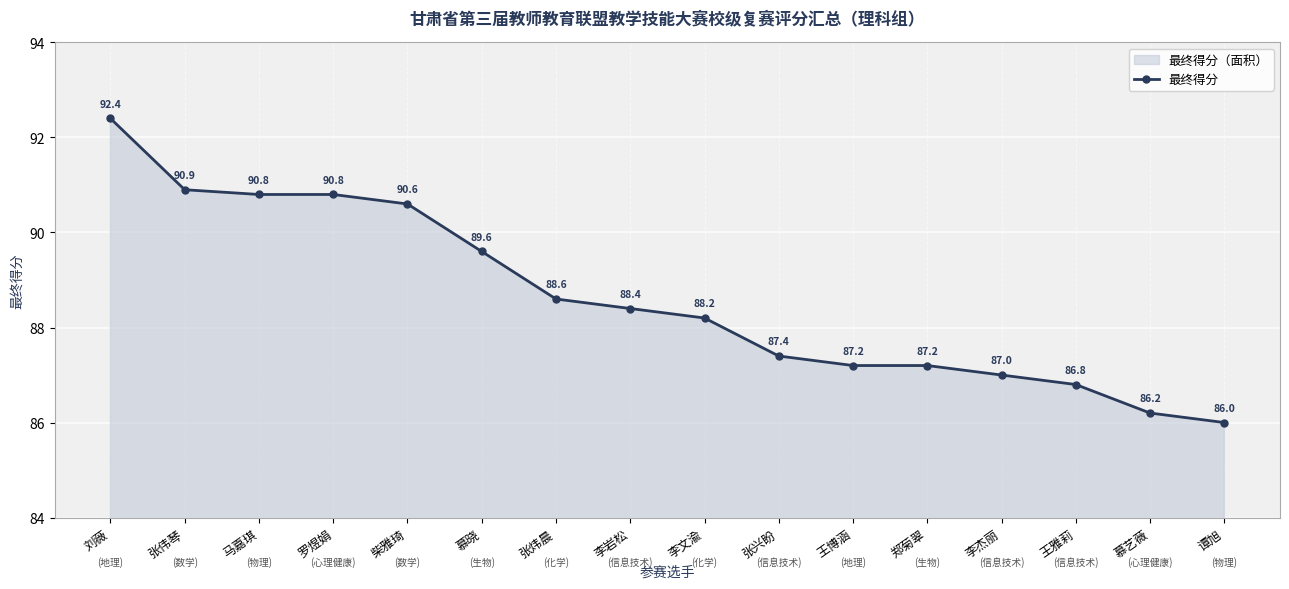

Which has a higher value, 刘薇 or 李杰丽?

刘薇